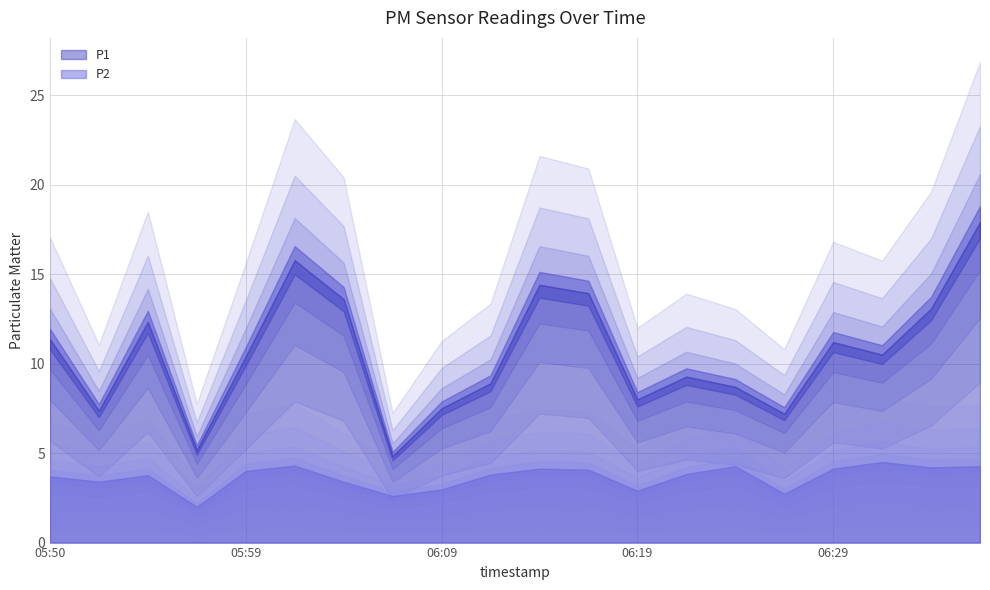

At 06:04, list the series in order from largest to smallest.

P1, P2